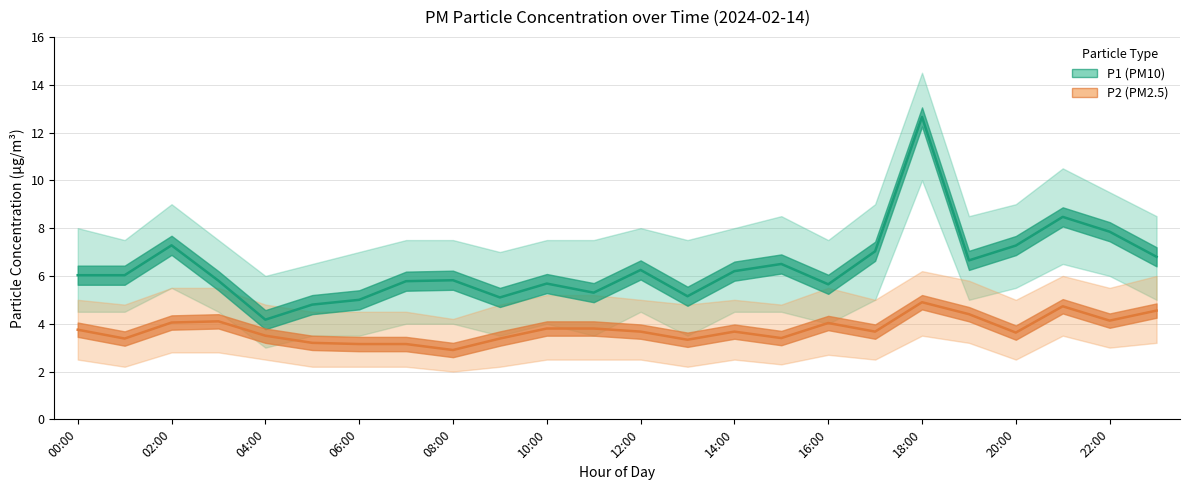

The value of P2 at 11:00 is 3.8. True or false?

True